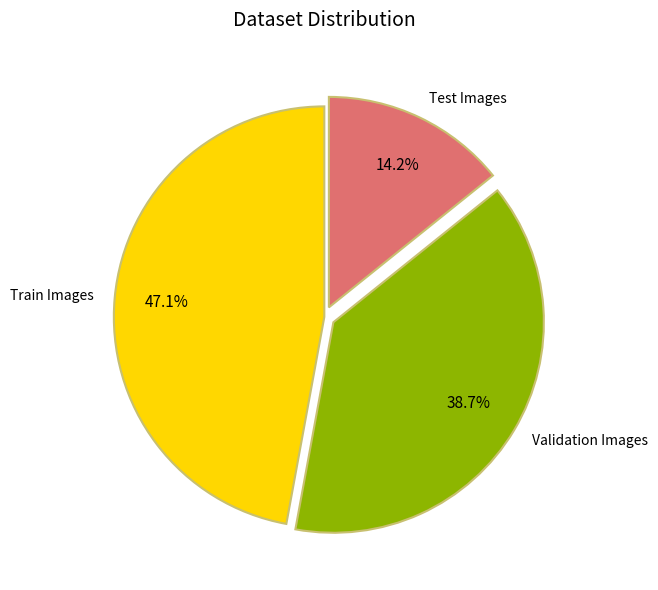

Rank the categories by value from lowest to highest.

Test Images, Validation Images, Train Images